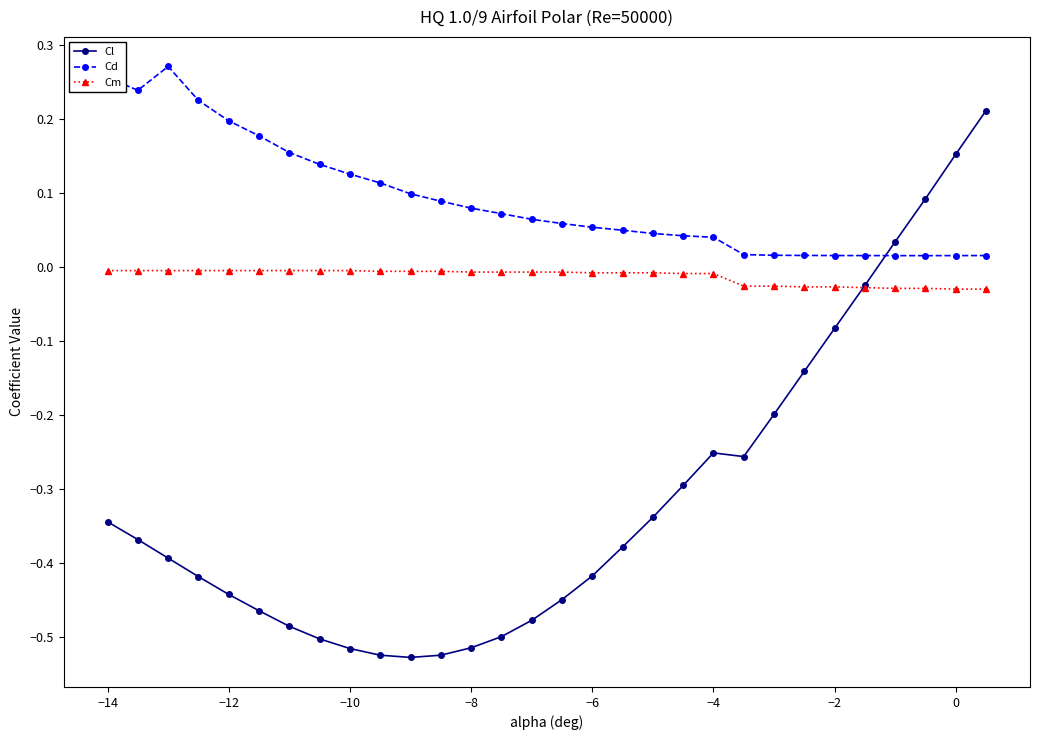

True or false: Cd and Cm cross at least once.

False